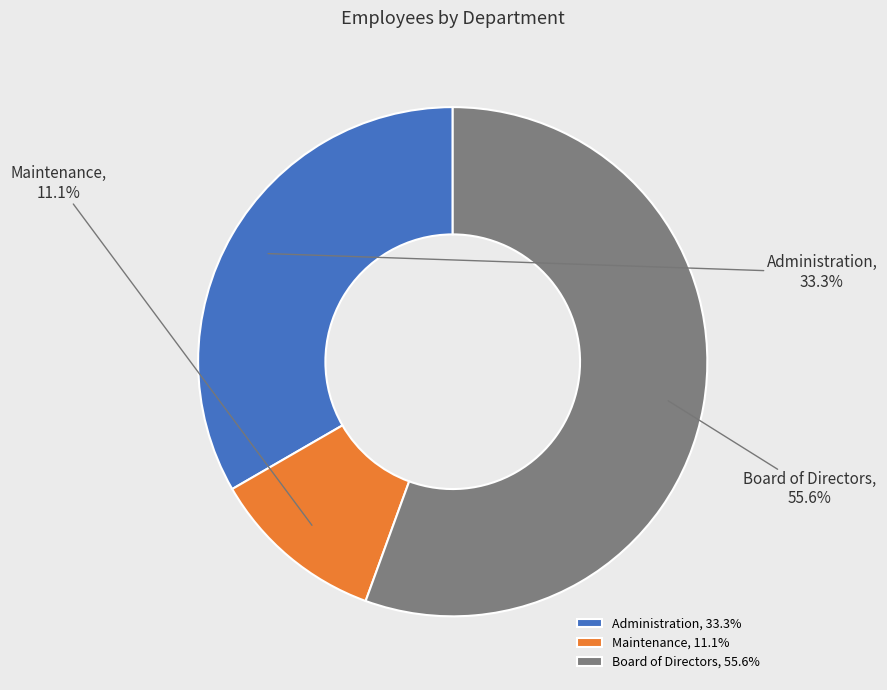

What is the ratio of the value at Administration to the value at Board of Directors?

0.6